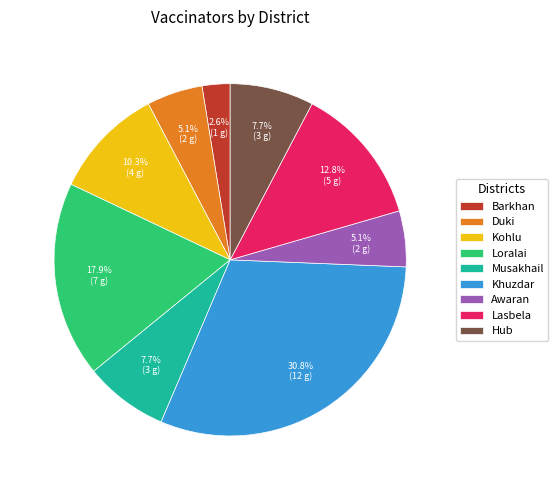

To the nearest percent, what is the average slice percentage?

11%